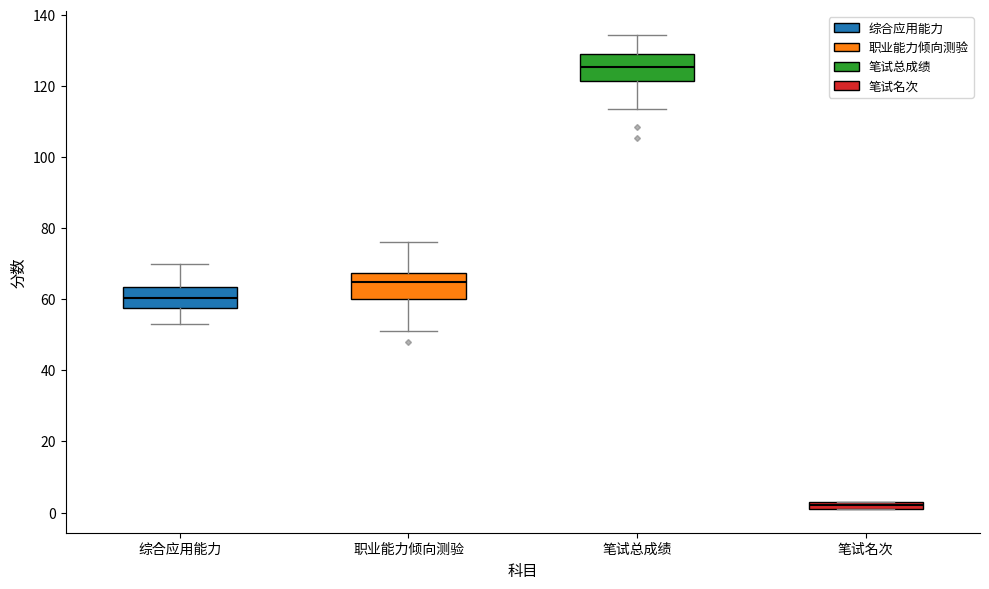

Which box's median line is the lowest?

笔试名次